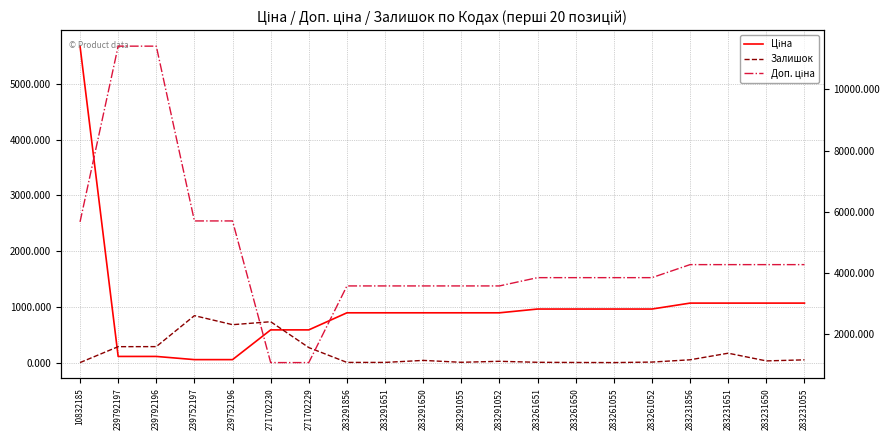

Where is the first local maximum for Залишок?

239752197